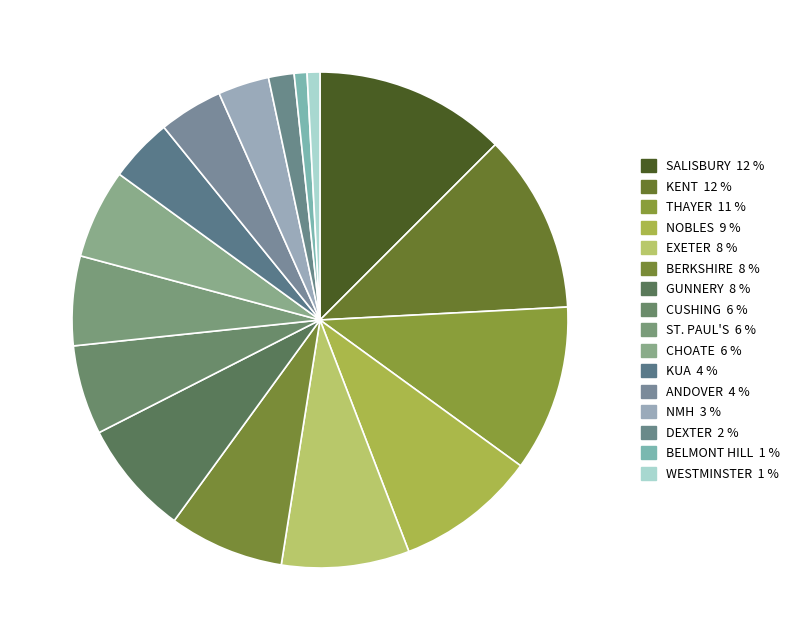

What portion of the pie excludes ST. PAUL'S?

94.2%